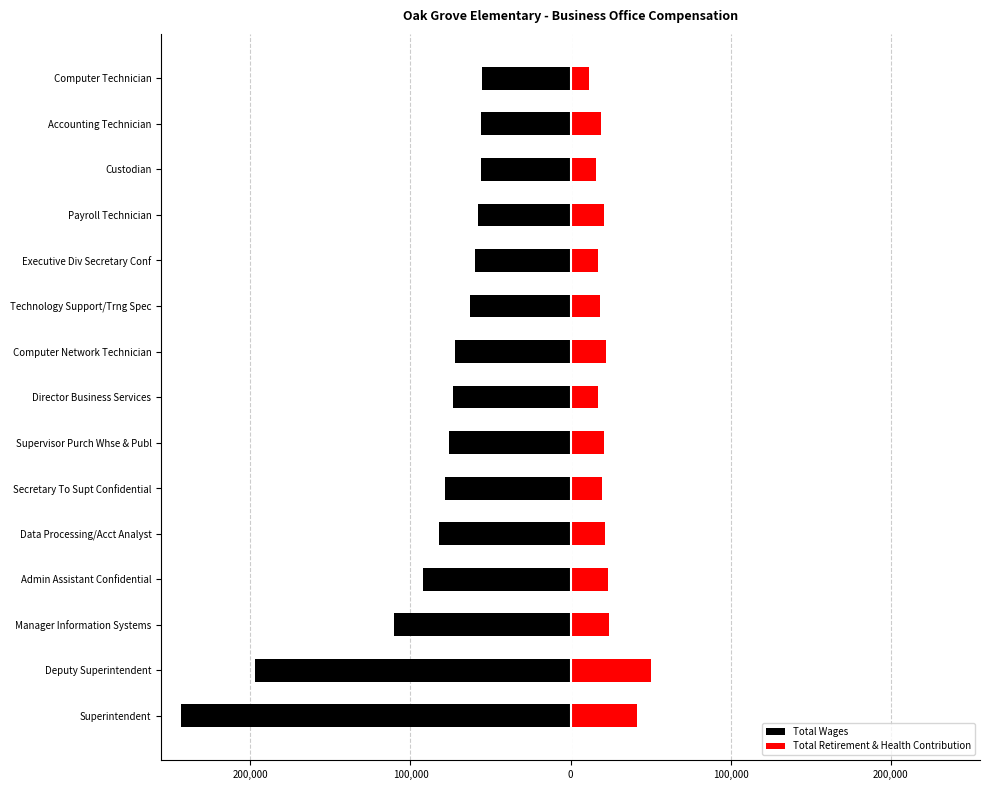

True or false: Total Retirement & Health Contribution has a value of 16079 at Custodian.

True